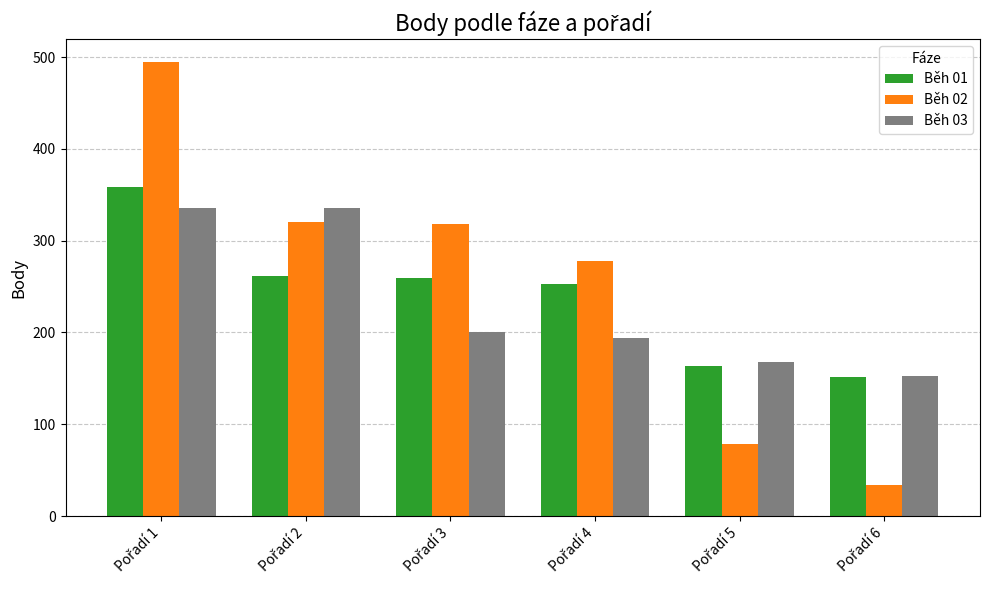

Rank the series by their maximum value, from lowest to highest.

Běh 03, Běh 01, Běh 02